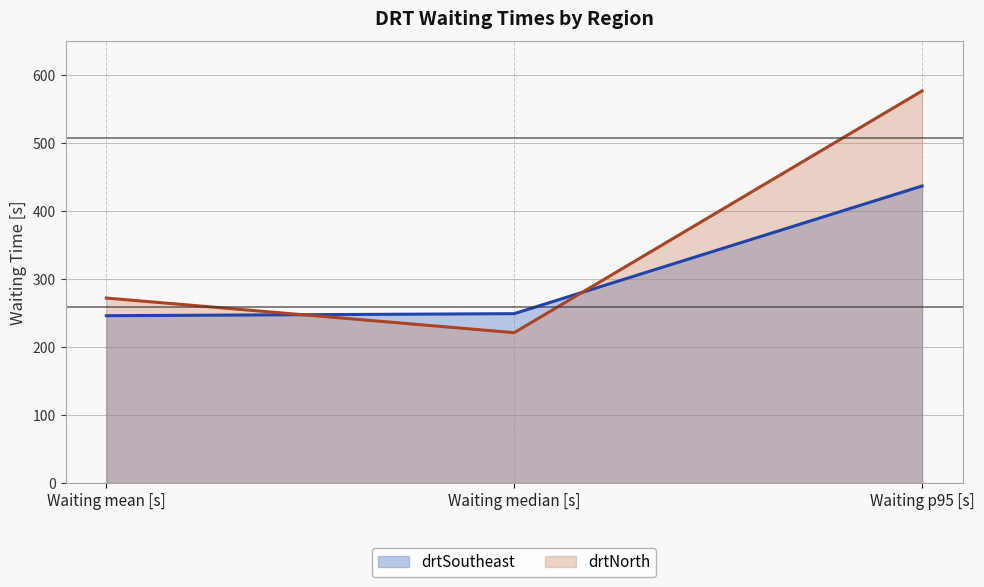

What is the total value across all series at Waiting median [s]?

470